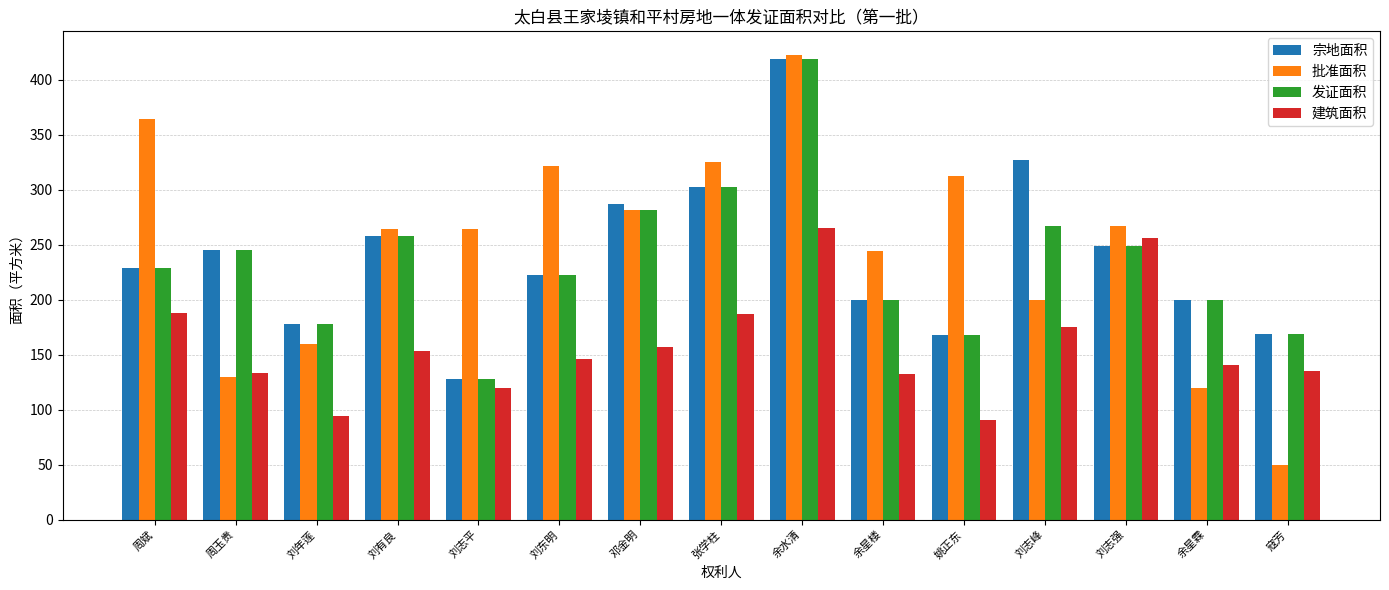

What value does the 发证面积 series have at 刘志平?

127.7